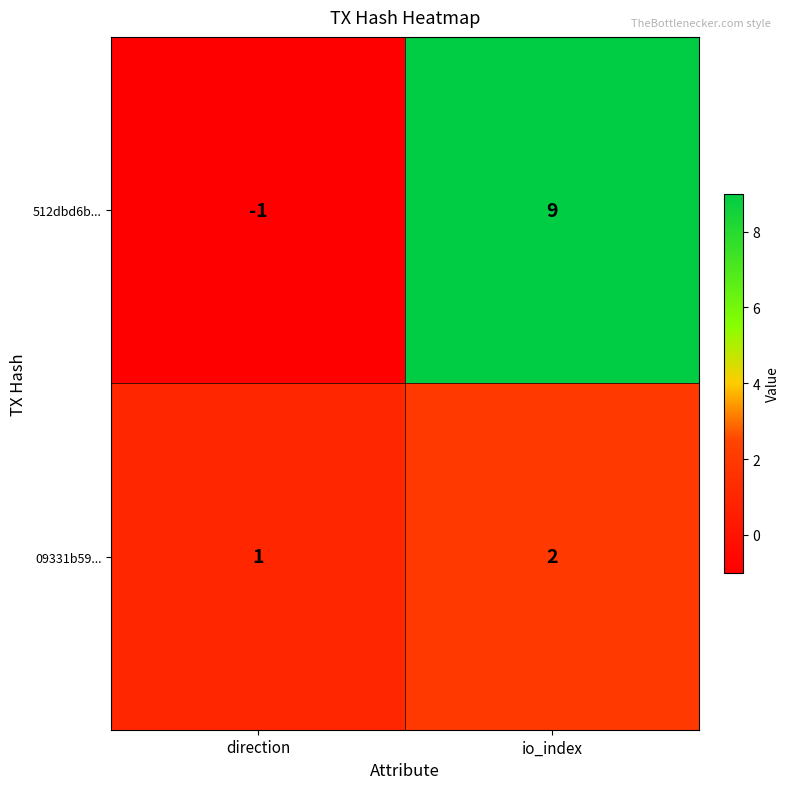

Where is 512dbd6b... nearest to the value 4?

direction